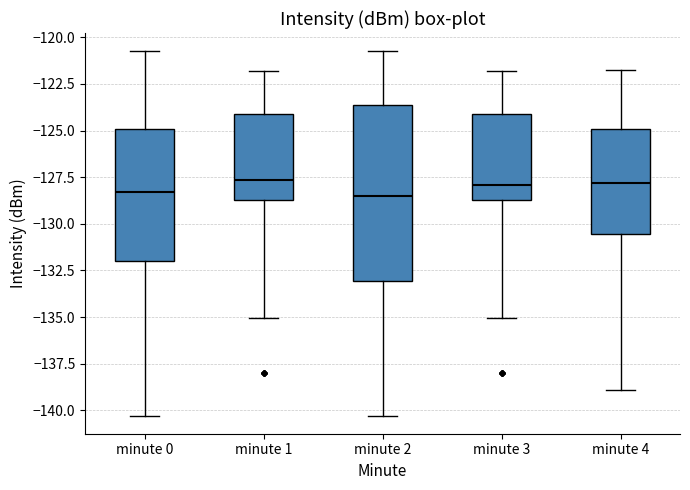

Which box is the tallest, from its lower edge to its upper edge?

minute 2